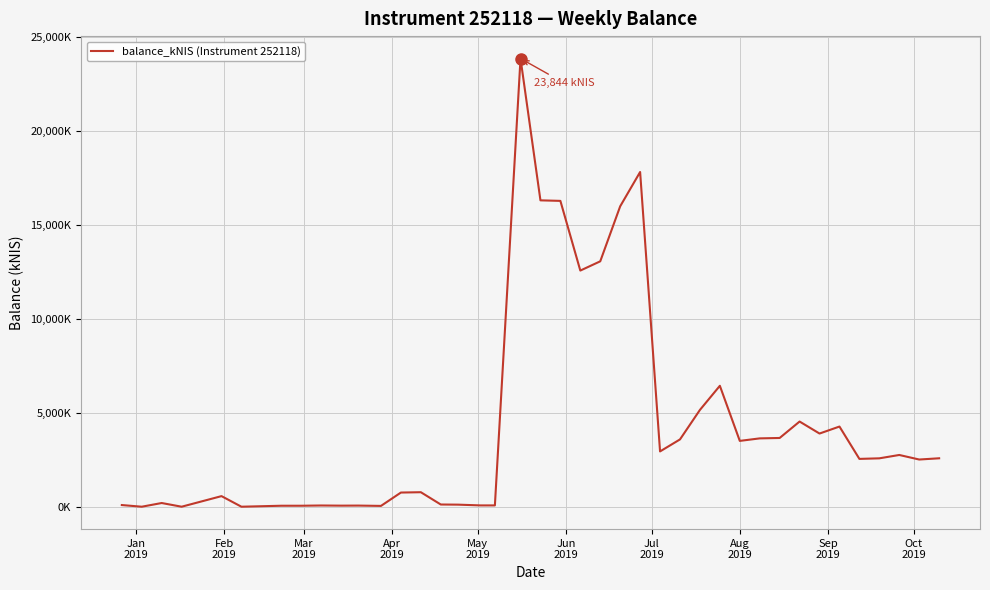

Does the chart display data point markers on the line(s)?

No